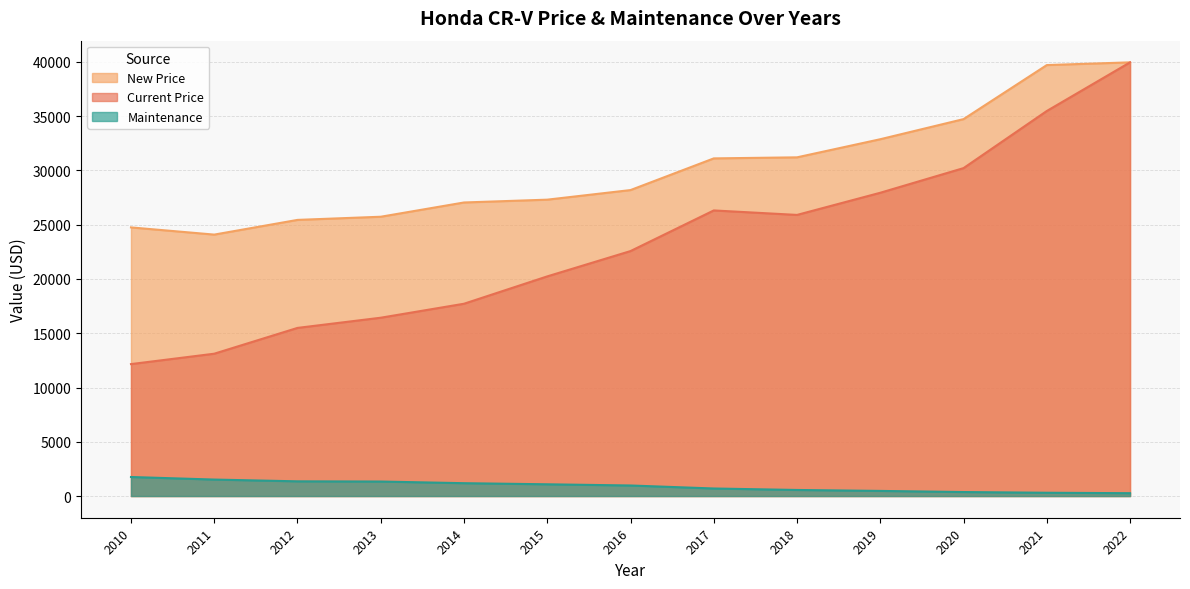

Reading left to right, extract all data points from this chart.

New Price: 2010=24752	2011=24089	2012=25444	2013=25735	2014=27049	2015=27308	2016=28192	2017=31111	2018=31208	2019=32877	2020=34730	2021=39709	2022=39960
Current Price: 2010=12158	2011=13115	2012=15492	2013=16431	2014=17719	2015=20239	2016=22572	2017=26316	2018=25903	2019=27945	2020=30215	2021=35478	2022=39960
Maintenance: 2010=1755	2011=1519	2012=1356	2013=1337	2014=1185	2015=1083	2016=973	2017=696	2018=560	2019=473	2020=369	2021=304	2022=263